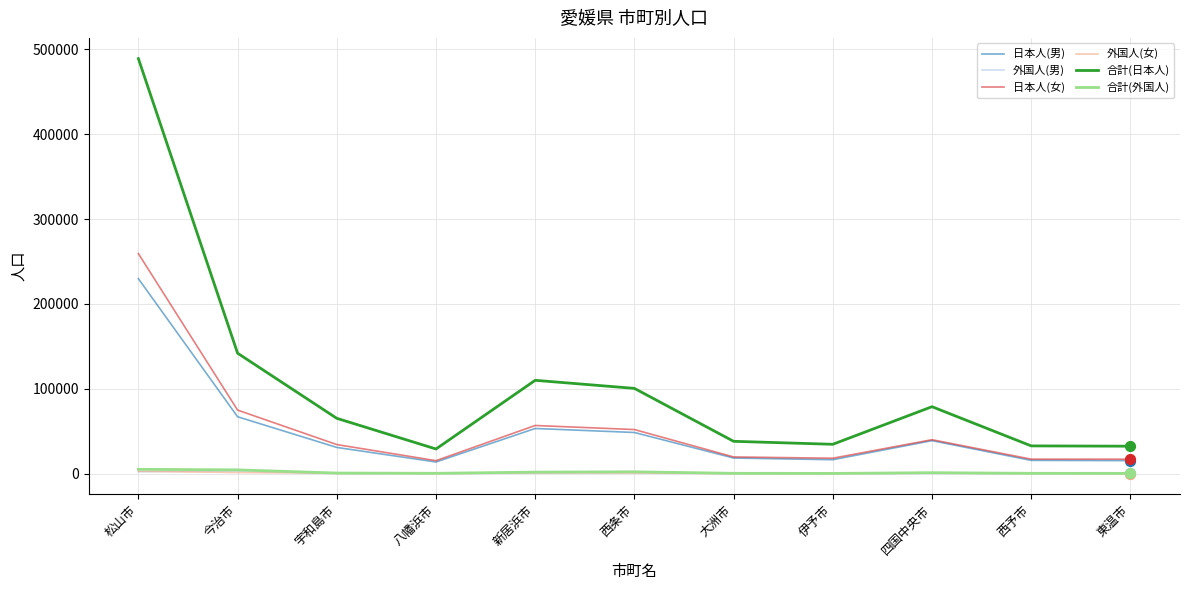

Which series has the widest spread of values?

合計(日本人)